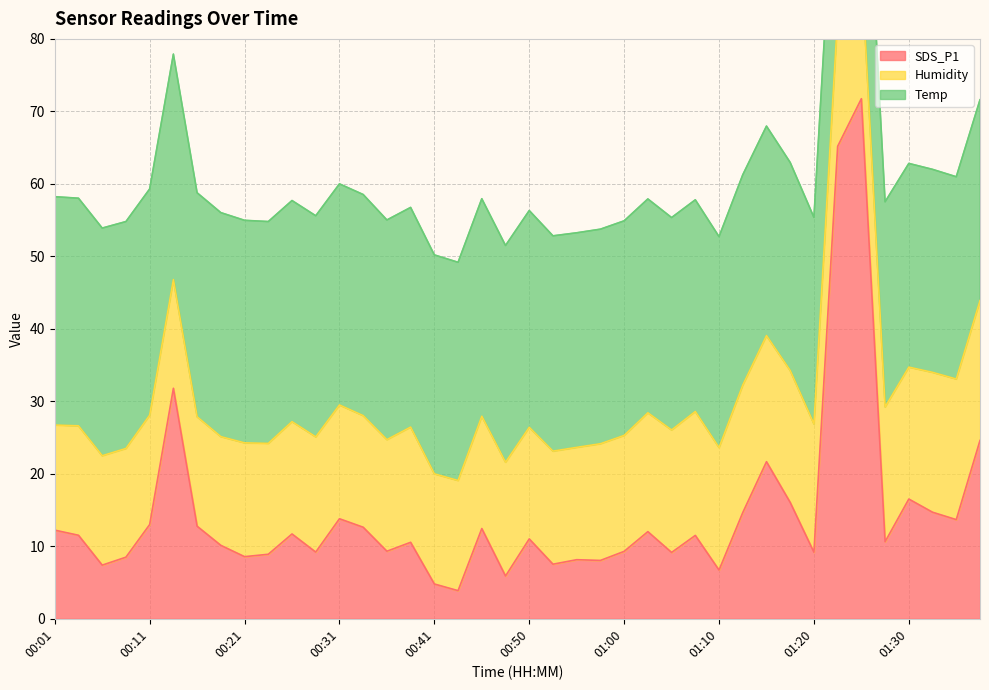

Between 00:33 and 00:53, which series saw the biggest shift?

SDS_P1